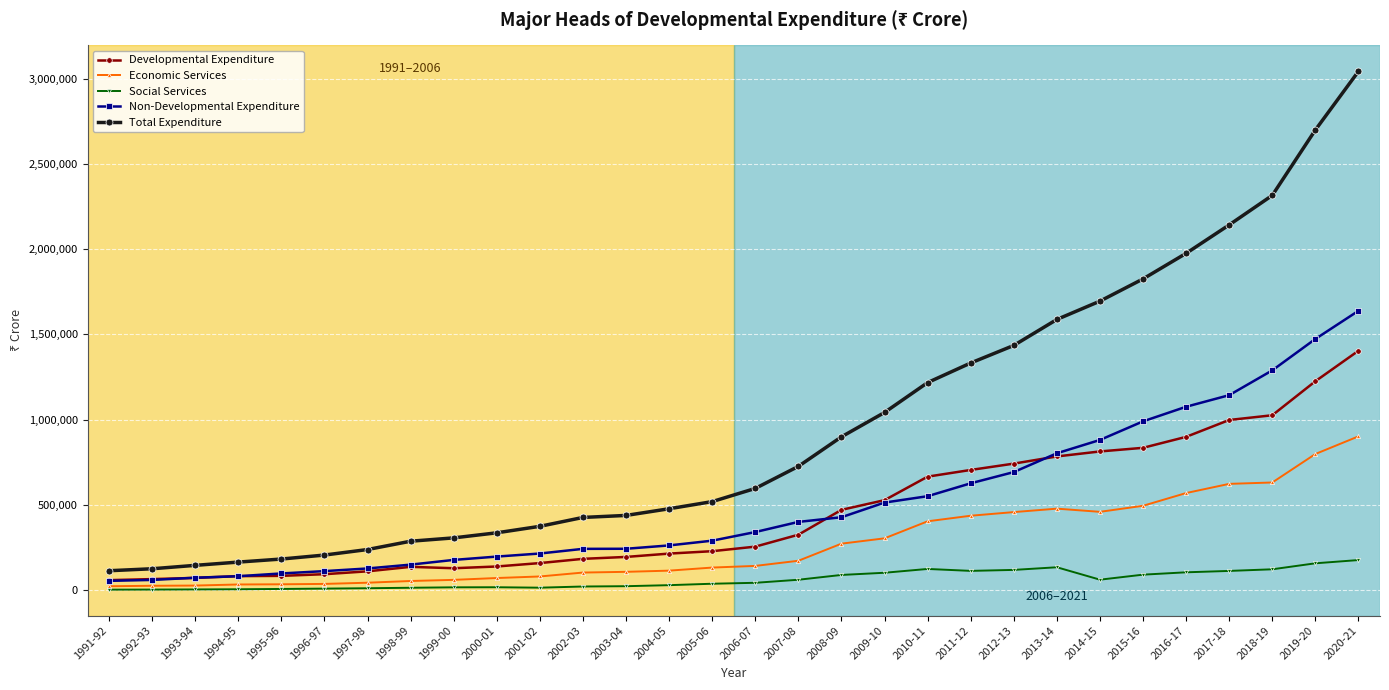

What is the difference between the highest and lowest values at 2004-05?

447954